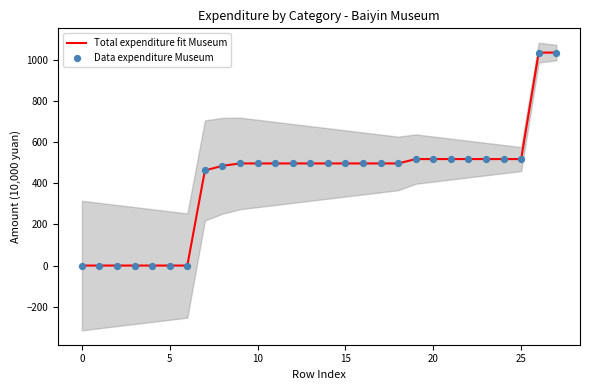

Is the value of Data expenditure Museum at 25 greater than the value of Total expenditure fit Museum at 10?

No